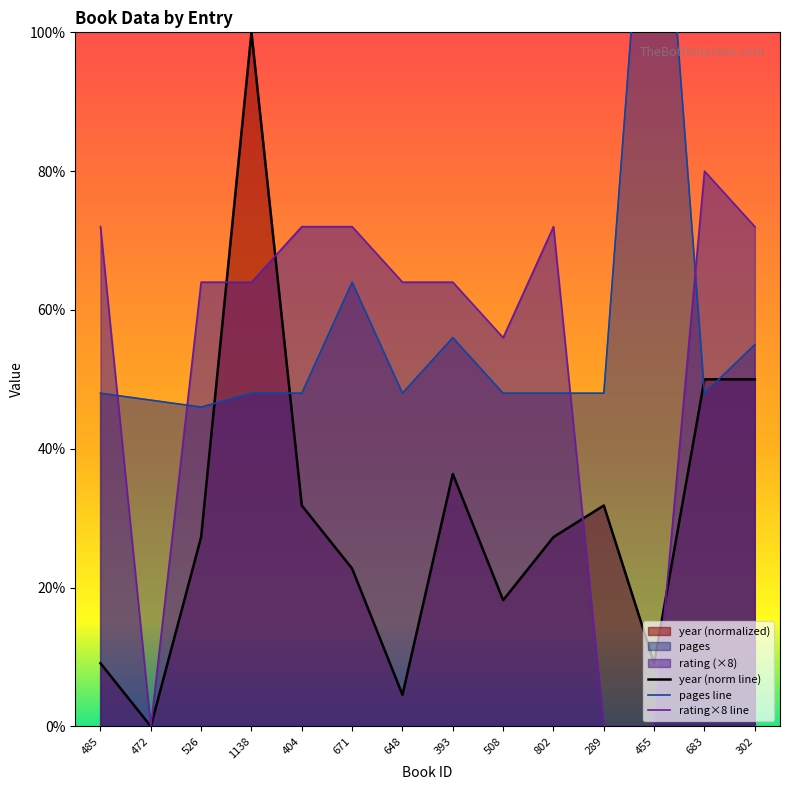

The value of year (norm line) at 302 is 50.0. True or false?

True